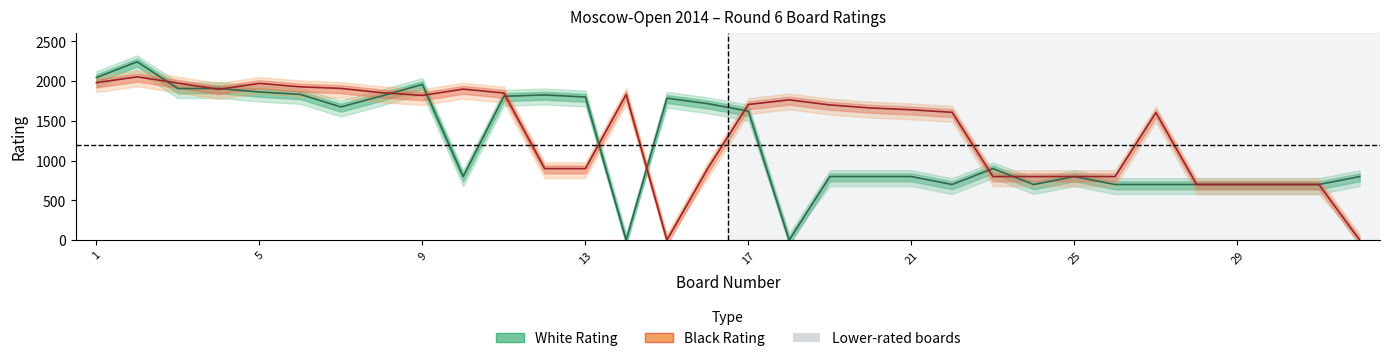

Is it true that White Rating equals 700 at 29?

True